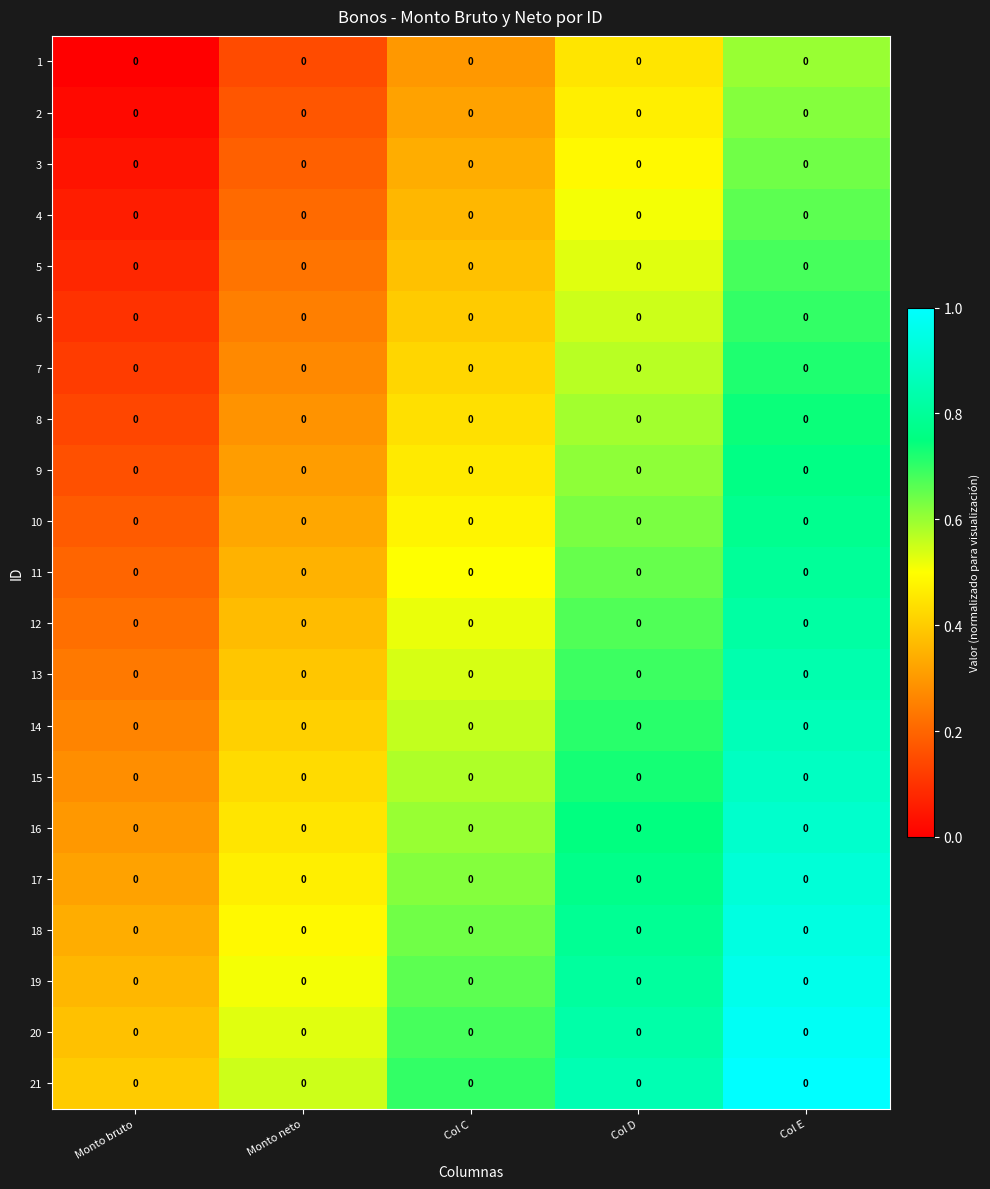

Is it true that 21 equals 0.4 at Col D?

False